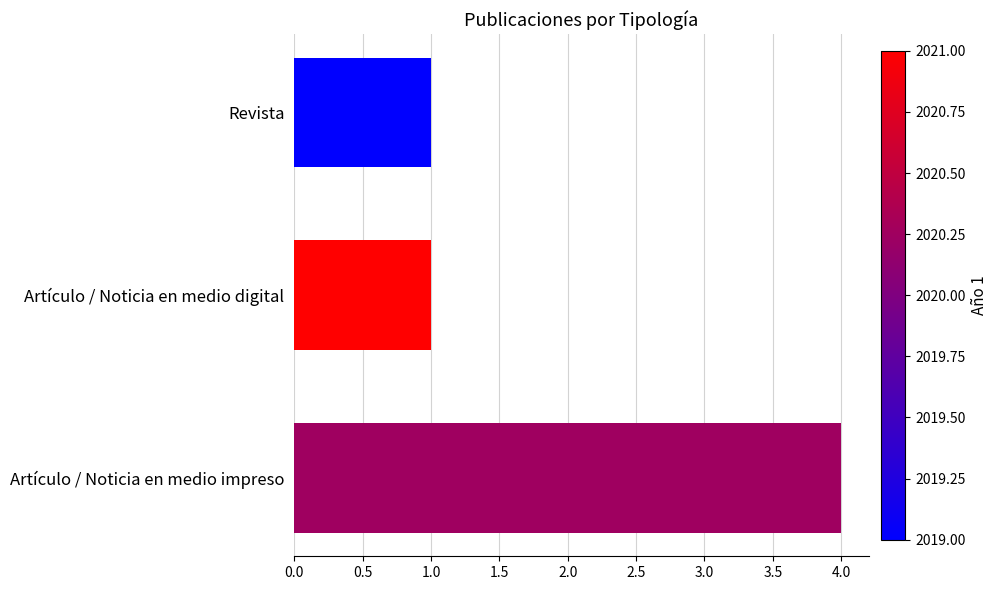

Reading top to bottom, list all the values displayed in this chart.

Revista=1	Artículo / Noticia en medio digital=1	Artículo / Noticia en medio impreso=4